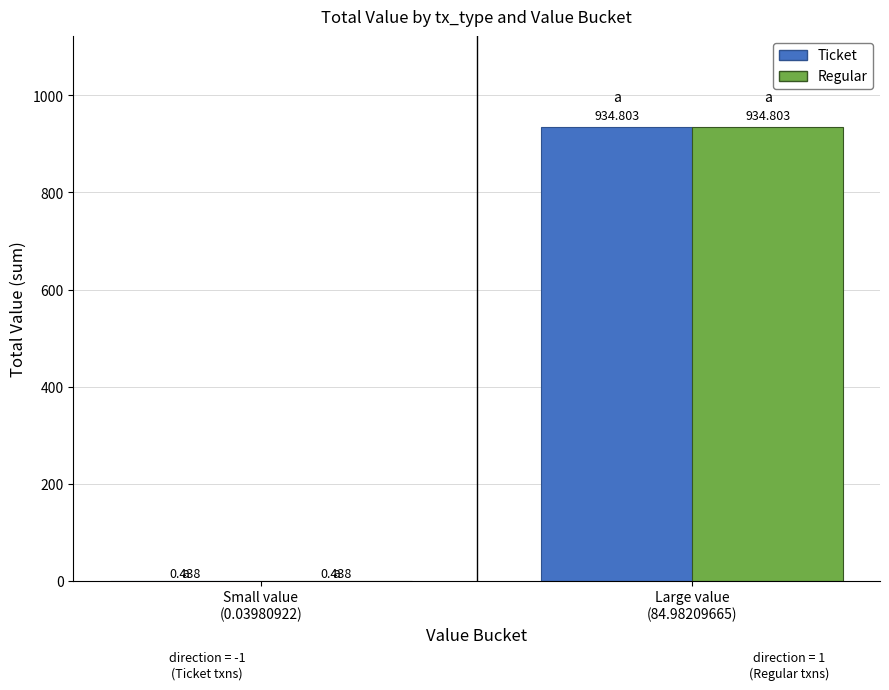

How many groups of bars are there?

2